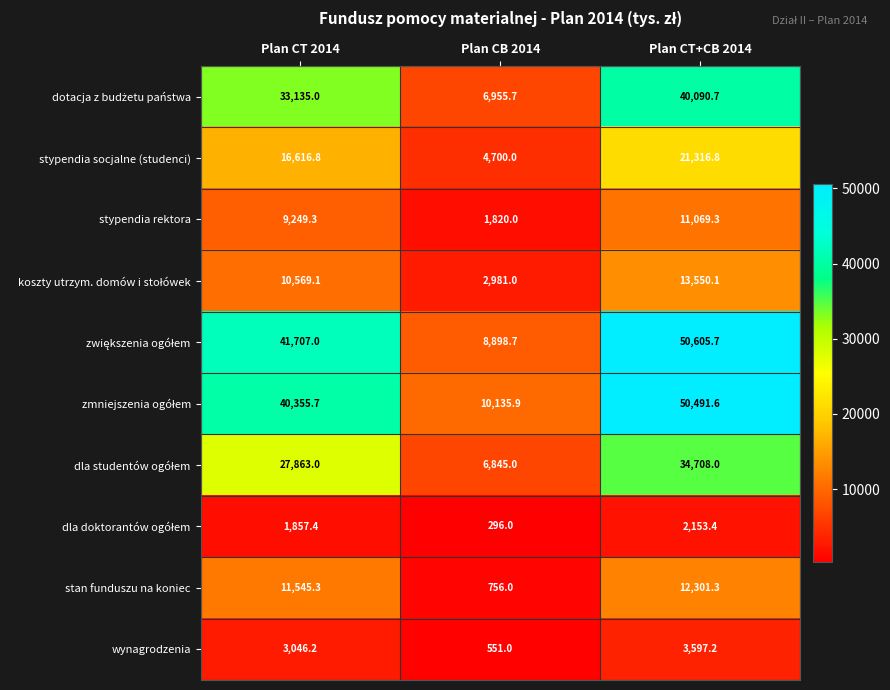

What is the average value of the stypendia rektora series?

7379.5